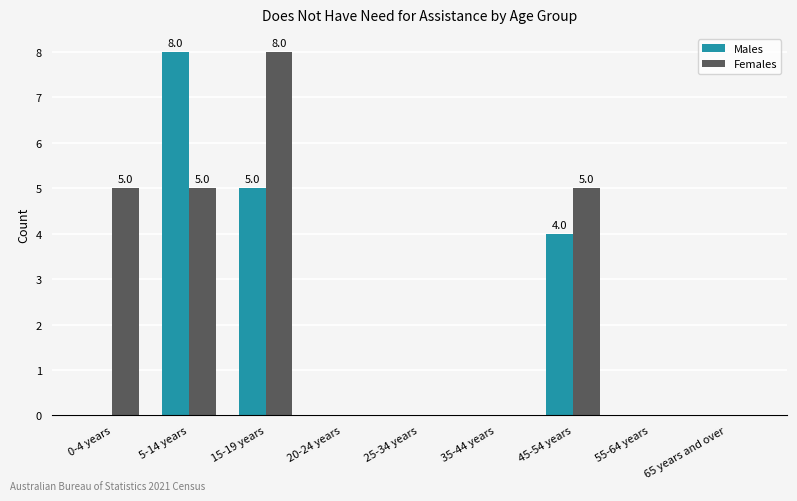

What is the difference between the Females values at 35-44 years and 0-4 years?

5